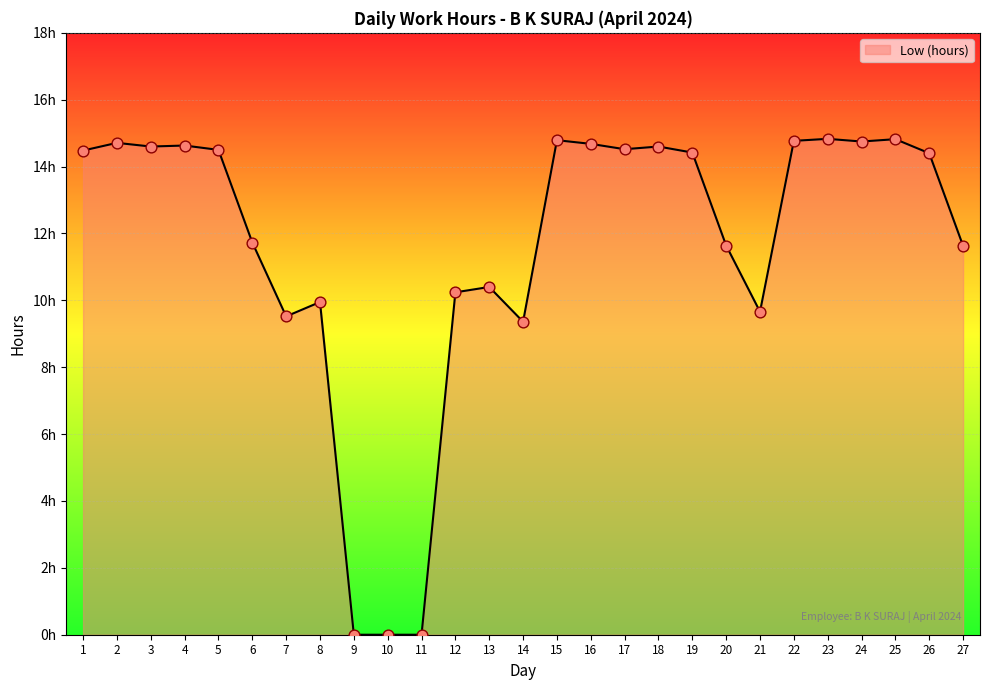

Does the chart have visible grid lines?

Yes